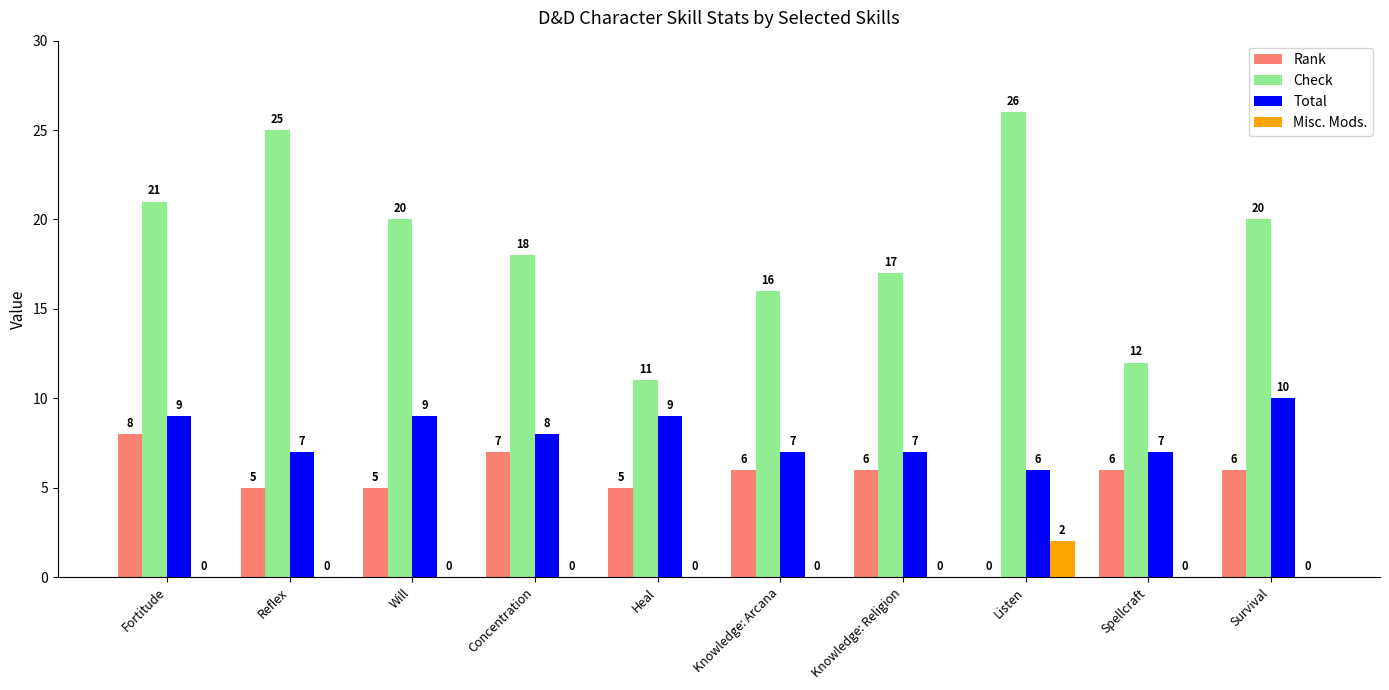

Reading left to right, transcribe all the data shown in this chart.

Rank: 8	5	5	7	5	6	6	0	6	6
Check: 21	25	20	18	11	16	17	26	12	20
Total: 9	7	9	8	9	7	7	6	7	10
Misc. Mods.: 0	0	0	0	0	0	0	2	0	0